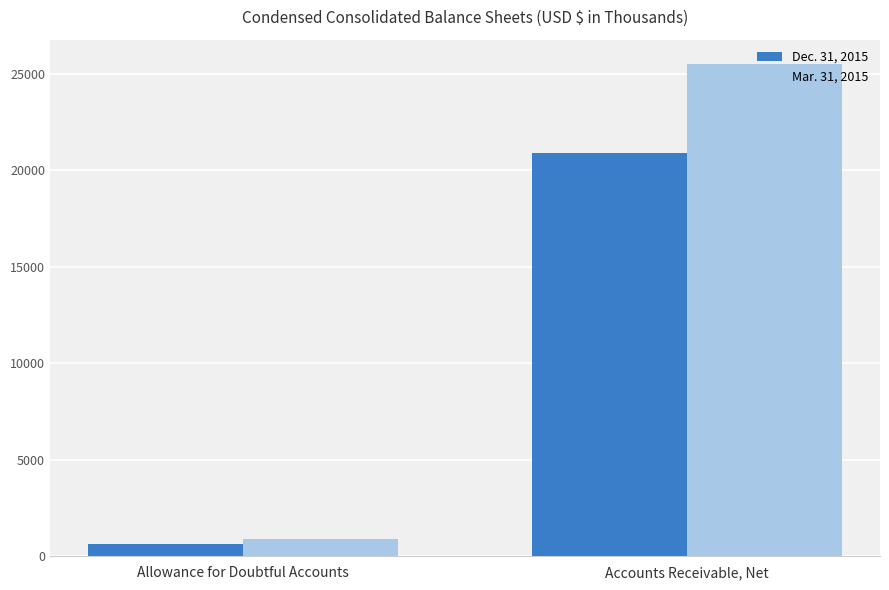

The Dec. 31, 2015 series shows 628 at Allowance for Doubtful Accounts. True or false?

True